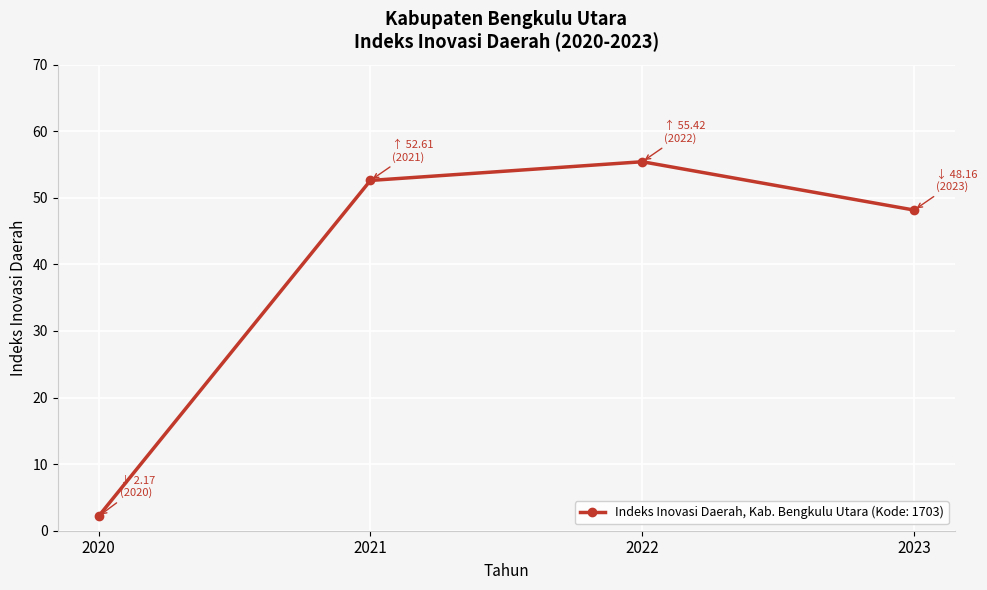

The chart shows a value of 2.2 at 2020. True or false?

True